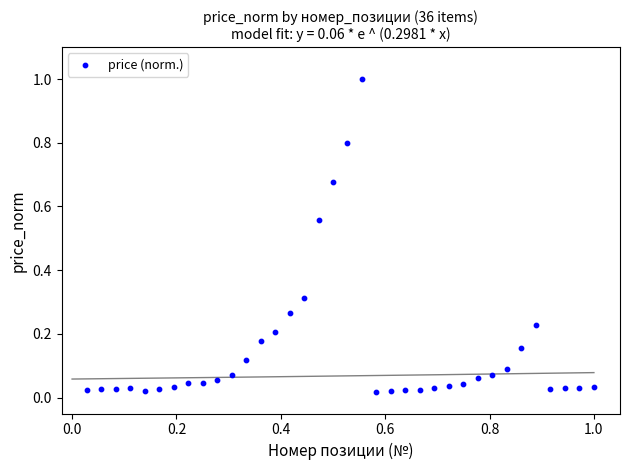

What is the range of Y values (max minus min)?

1.0